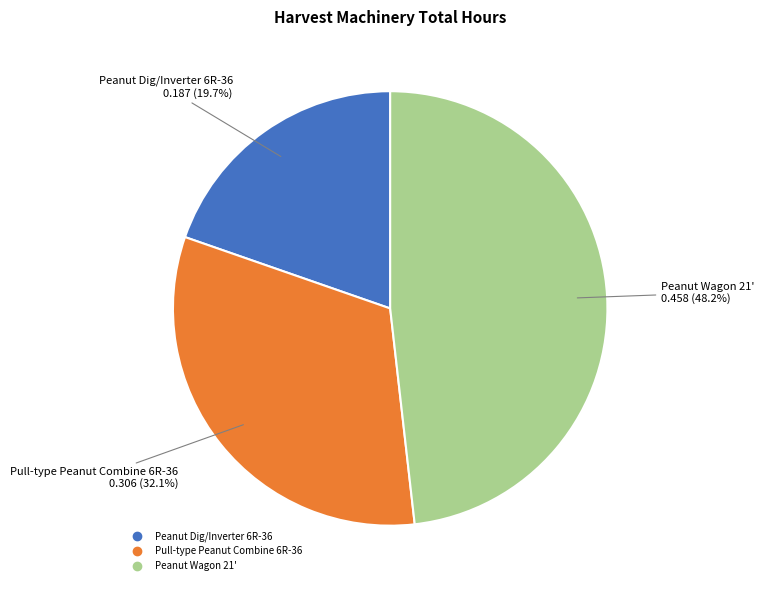

Which has a higher value, Pull-type Peanut Combine 6R-36 or Peanut Dig/Inverter 6R-36?

Pull-type Peanut Combine 6R-36